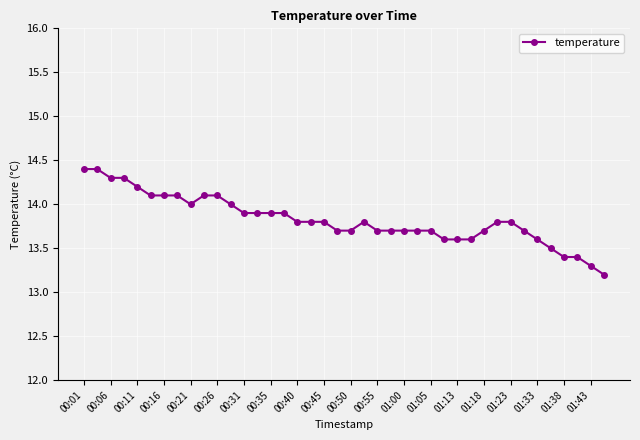

What is the value of the 3rd point from the left?

14.3